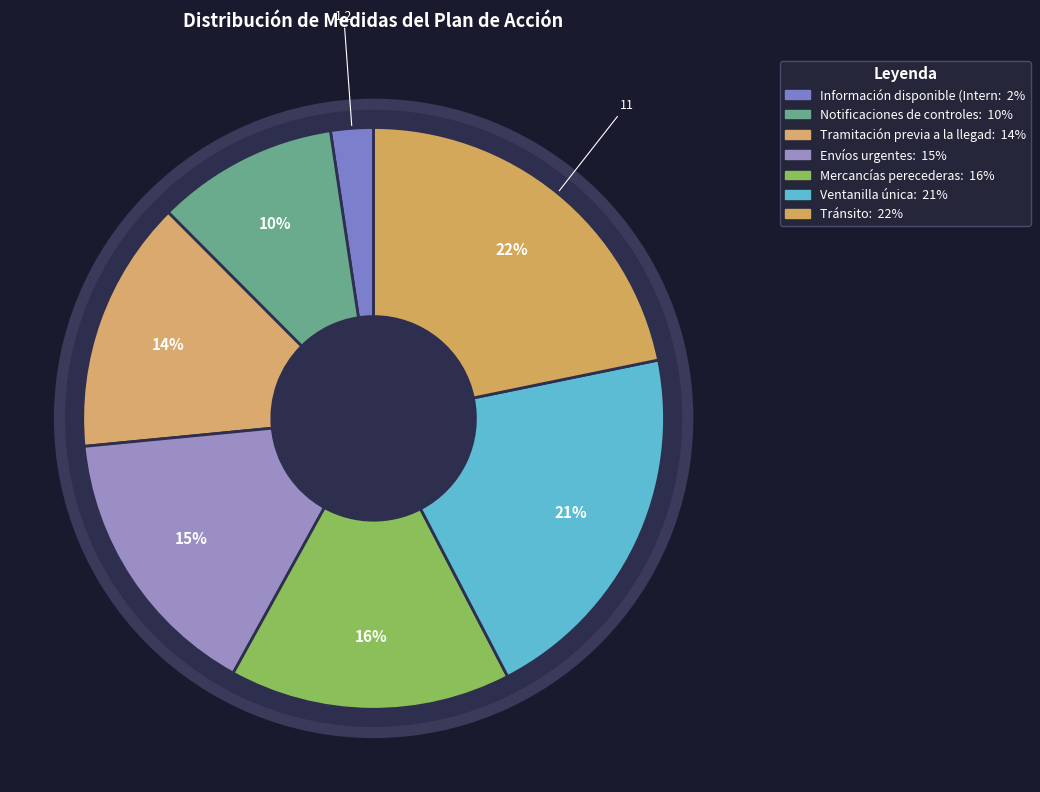

What percentage is the 11 - Tránsito slice, to the nearest percent?

22%